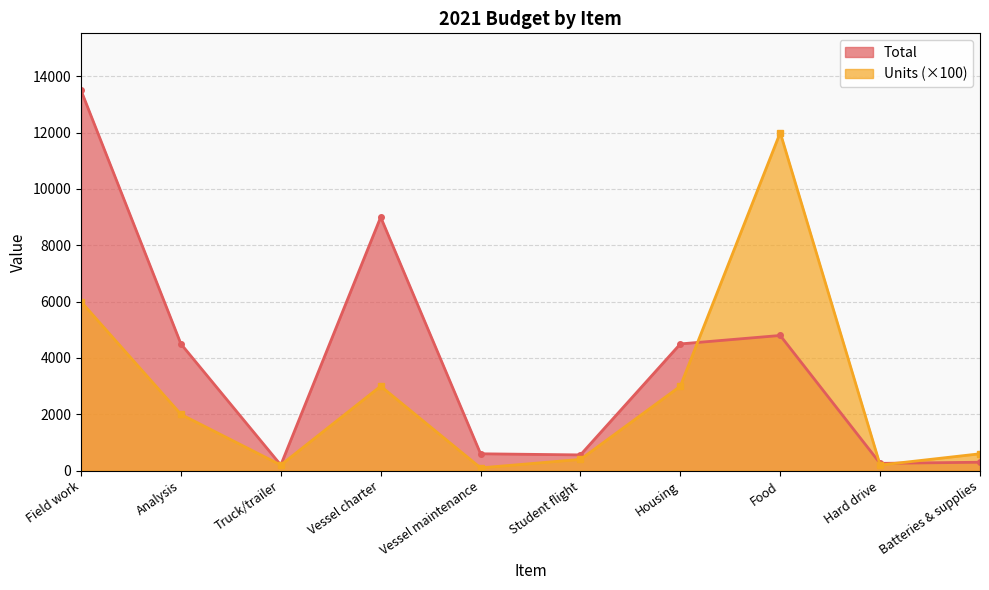

What is the lowest value of the Total series?

200